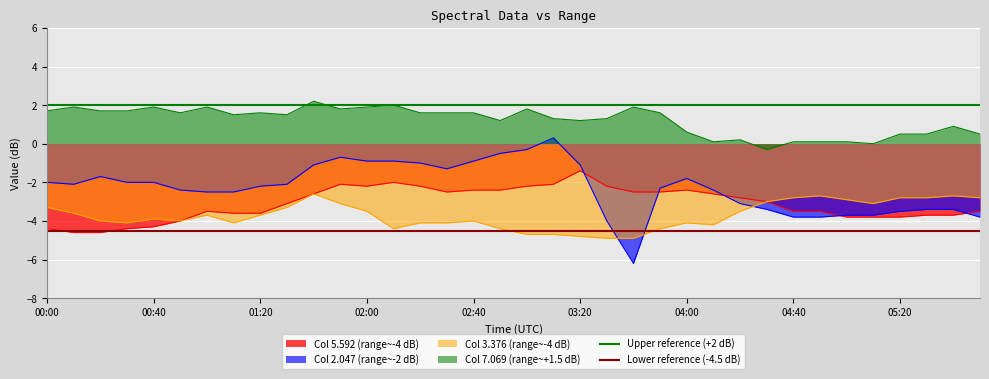

What is the sum of the Lower reference (-4.5 dB) values at 00:40 and 00:00?

-9.0